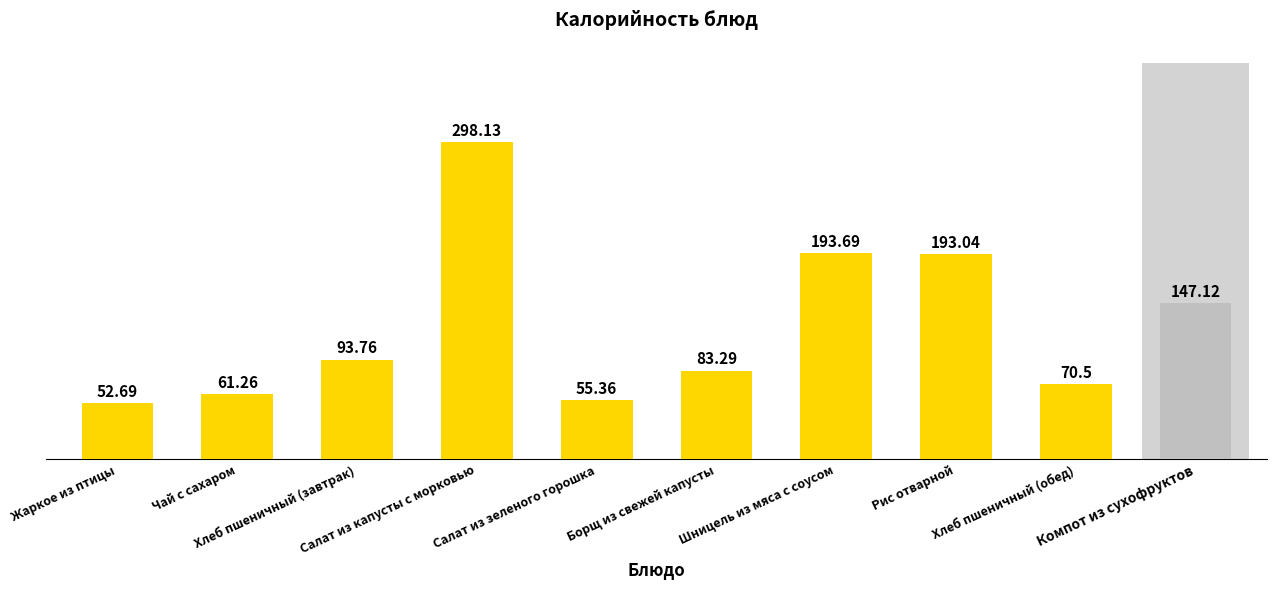

What position from the left is Жаркое из птицы?

1